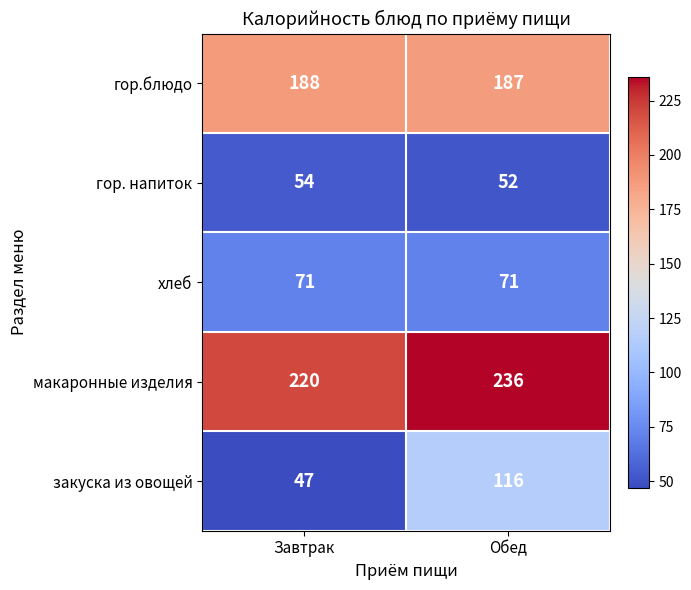

The закуска из овощей series shows 195 at Обед. True or false?

False